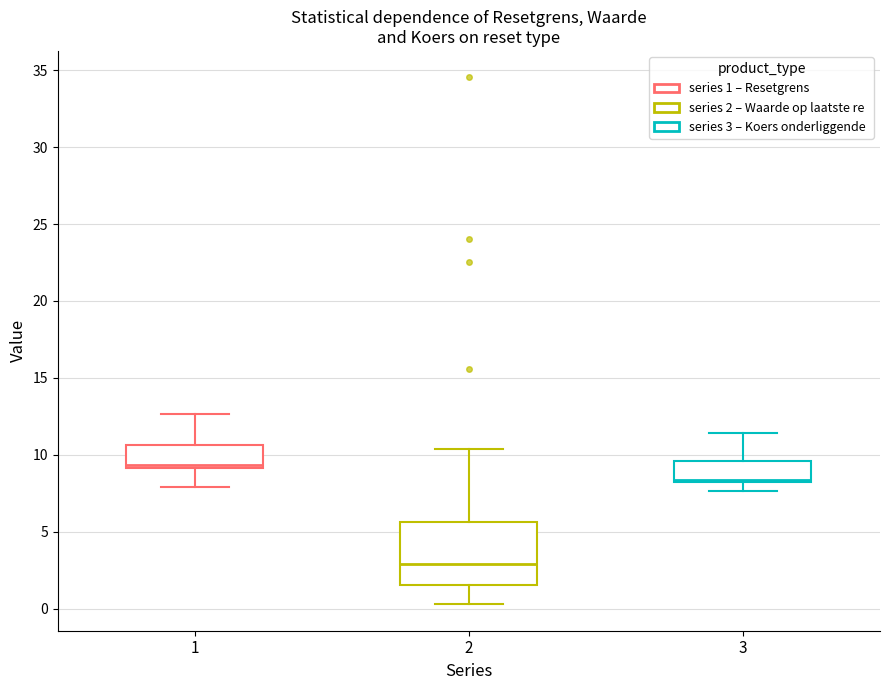

Reading left to right, transcribe this box plot: for each box, give where its median line is, the range the box spans, and where its two whiskers end, as read against the y-axis. The values are not printed on the chart, so give them approximately, as read against the axis.

1: median 9.5, box 9.0 to 10.5, whiskers 8.0 to 12.5
2: median 3.0, box 1.5 to 5.5, whiskers 0.5 to 10.5
3: median 8.5, box 8.0 to 9.5, whiskers 7.5 to 11.5